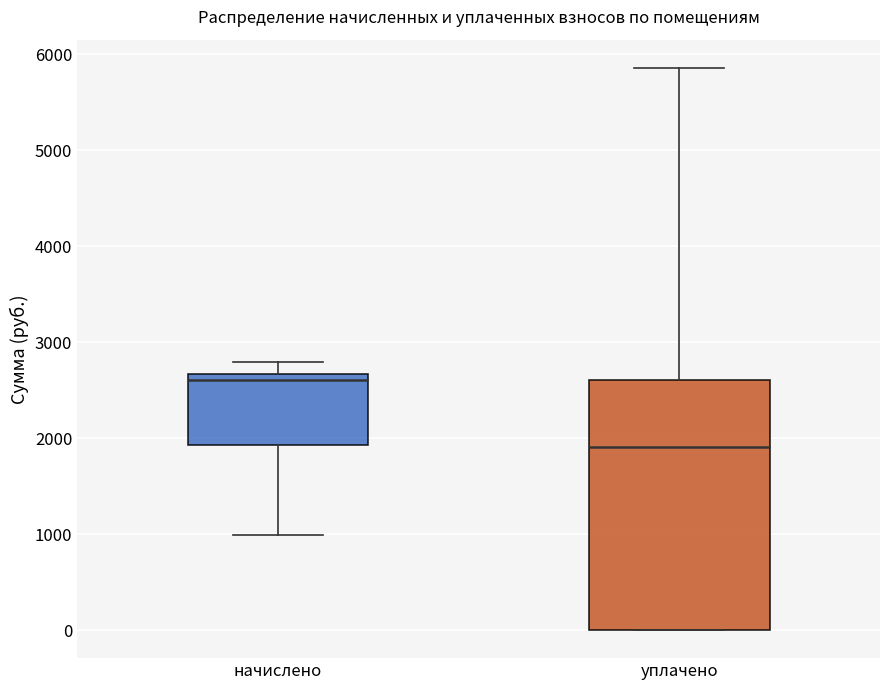

Which box is the tallest, from its lower edge to its upper edge?

уплачено